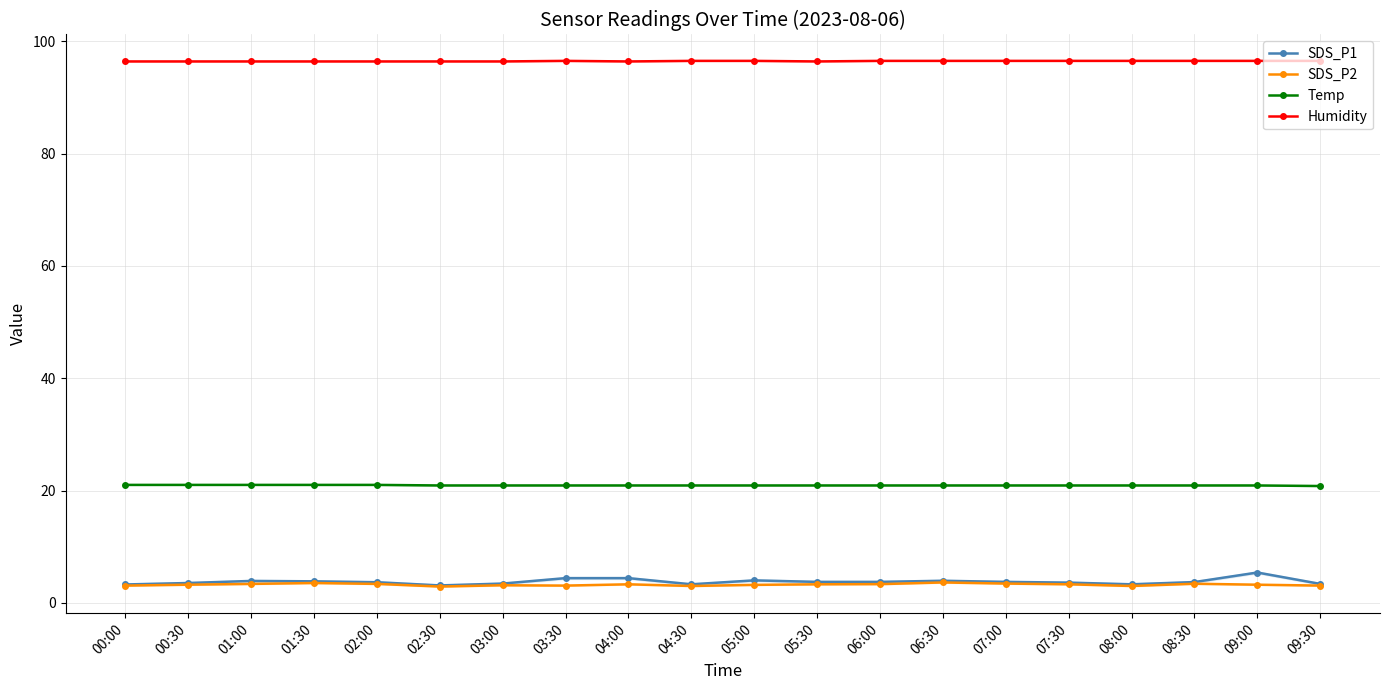

Reading left to right, list all the values displayed in this chart.

SDS_P1: 00:00=3.3	00:30=3.5	01:00=3.9	01:30=3.8	02:00=3.7	02:30=3.1	03:00=3.4	03:30=4.4	04:00=4.4	04:30=3.3	05:00=4.0	05:30=3.7	06:00=3.7	06:30=3.9	07:00=3.7	07:30=3.6	08:00=3.3	08:30=3.7	09:00=5.4	09:30=3.4
SDS_P2: 00:00=3.1	00:30=3.2	01:00=3.4	01:30=3.5	02:00=3.4	02:30=2.9	03:00=3.1	03:30=3.1	04:00=3.3	04:30=3.0	05:00=3.2	05:30=3.3	06:00=3.3	06:30=3.6	07:00=3.4	07:30=3.3	08:00=3.0	08:30=3.4	09:00=3.2	09:30=3.1
Temp: 00:00=21.0	00:30=21.0	01:00=21.0	01:30=21.0	02:00=21.0	02:30=20.9	03:00=20.9	03:30=20.9	04:00=20.9	04:30=20.9	05:00=20.9	05:30=20.9	06:00=20.9	06:30=20.9	07:00=20.9	07:30=20.9	08:00=20.9	08:30=20.9	09:00=20.9	09:30=20.8
Humidity: 00:00=96.4	00:30=96.4	01:00=96.4	01:30=96.4	02:00=96.4	02:30=96.4	03:00=96.4	03:30=96.5	04:00=96.4	04:30=96.5	05:00=96.5	05:30=96.4	06:00=96.5	06:30=96.5	07:00=96.5	07:30=96.5	08:00=96.5	08:30=96.5	09:00=96.5	09:30=96.5